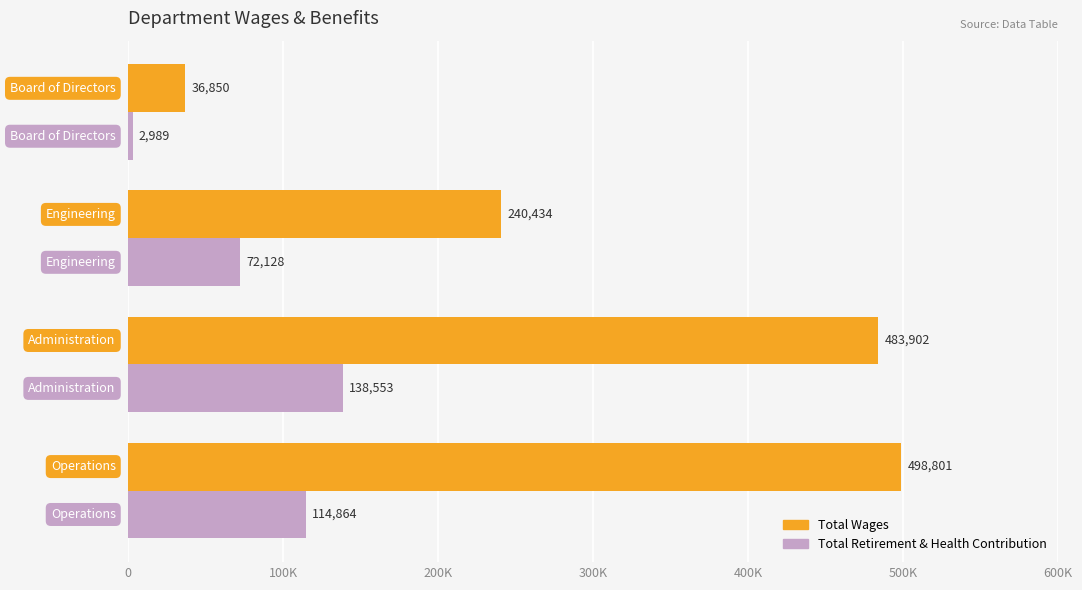

Reading left to right, what are all the values shown in this chart?

Total Wages: 498801	483902	240434	36850
Total Retirement & Health Contribution: 114864	138553	72128	2989